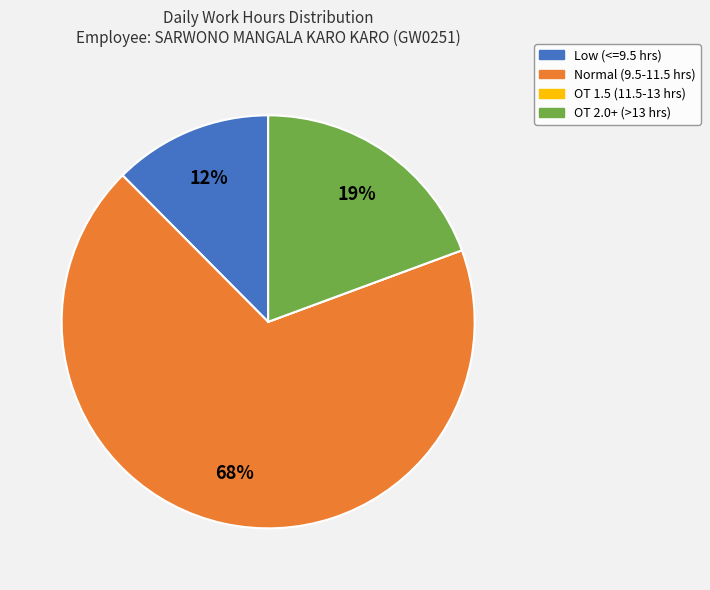

Is there a majority slice in this chart?

Yes